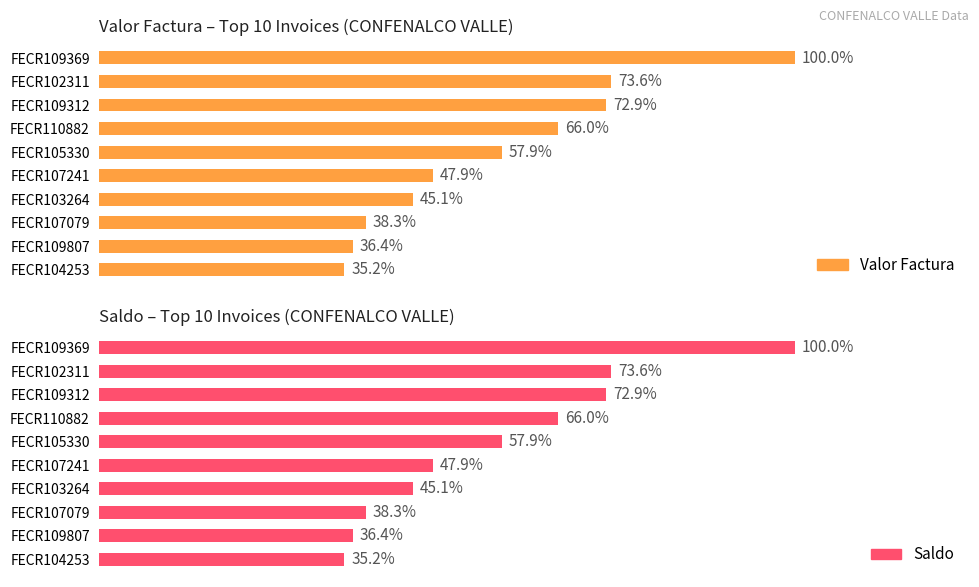

Is it true that Valor Factura equals 111791 at FECR102311?

False